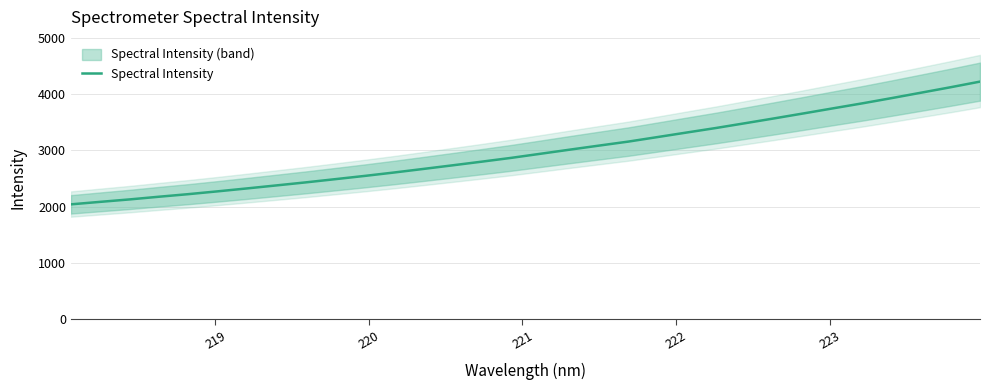

How many data points does each series have?

32